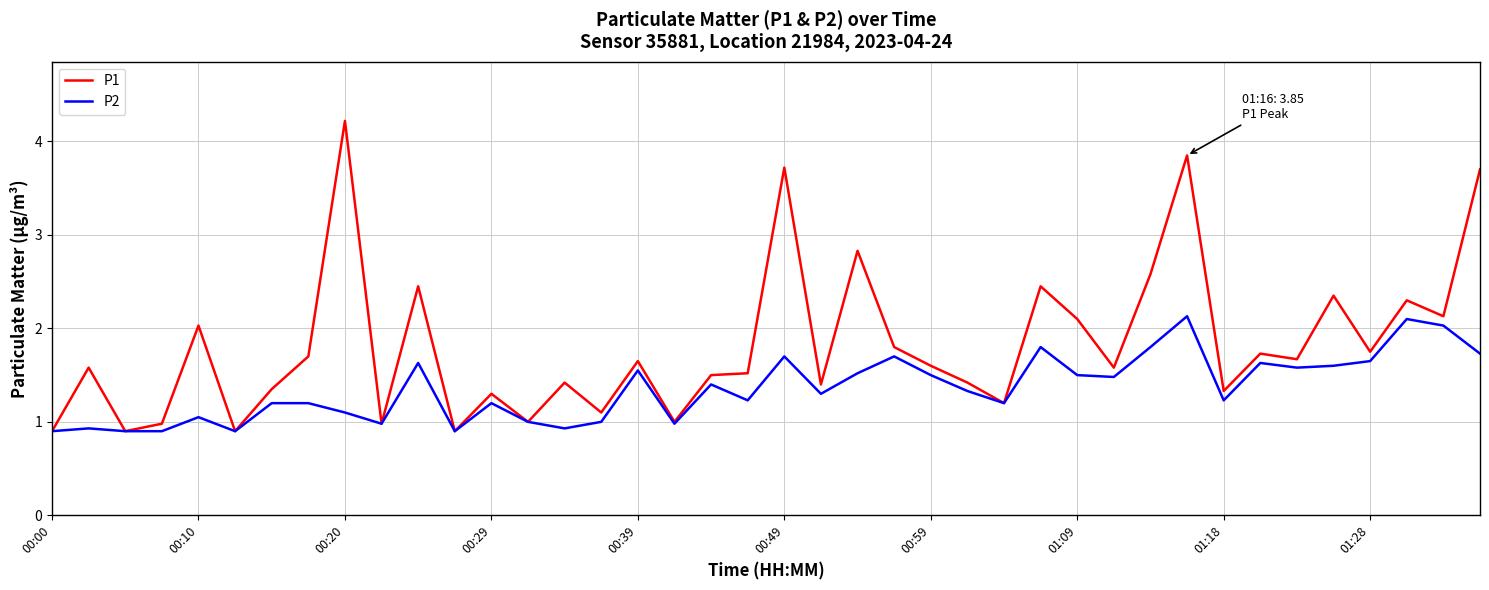

Which series has the widest spread of values?

P1